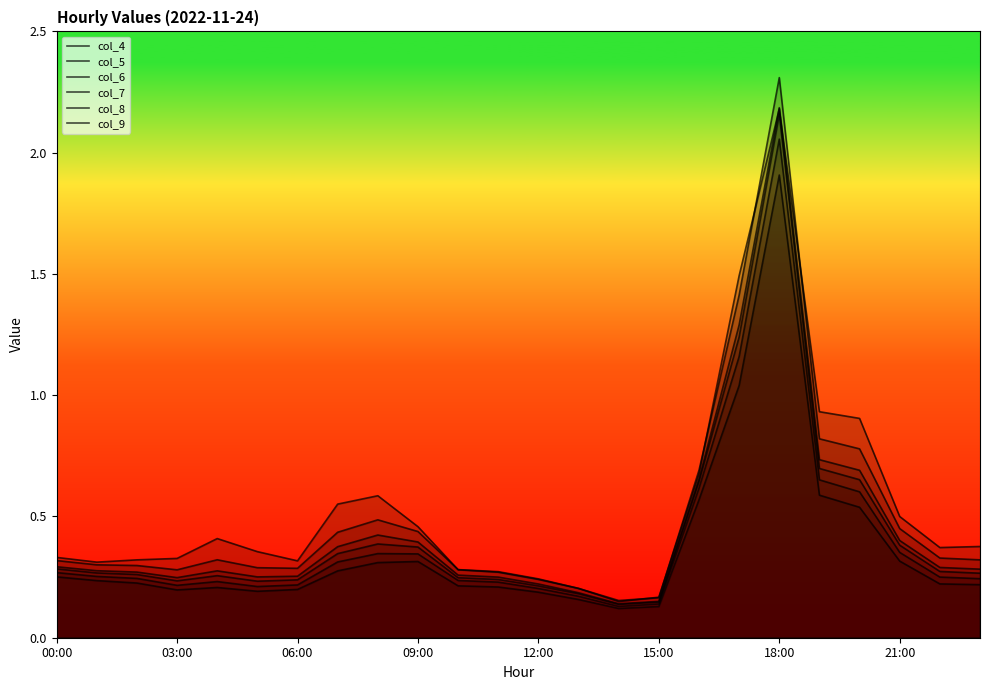

The col_5 series shows 0.1 at 12:00. True or false?

False